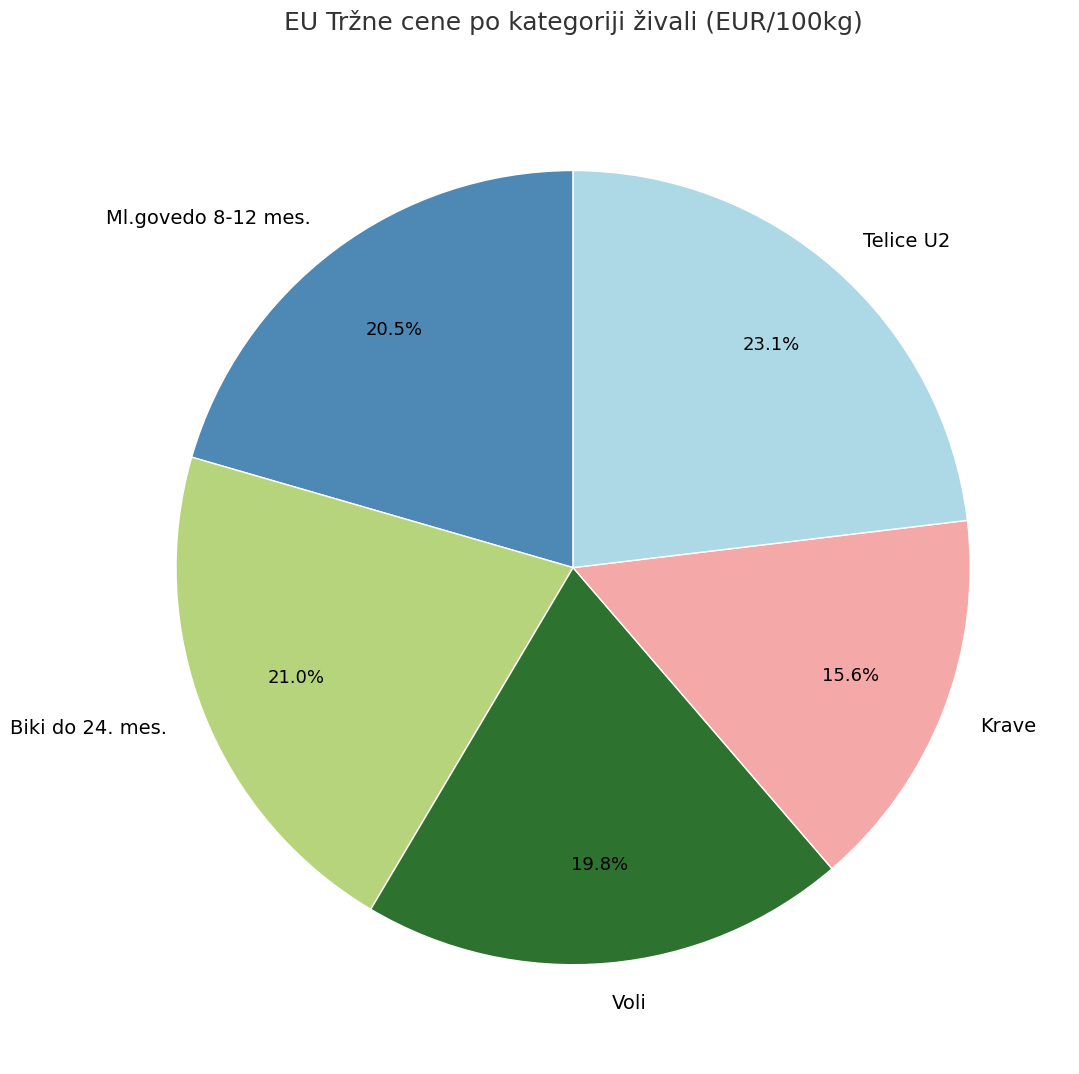

What is the ratio of the value at Biki do 24. mes. to the value at Voli?

1.1